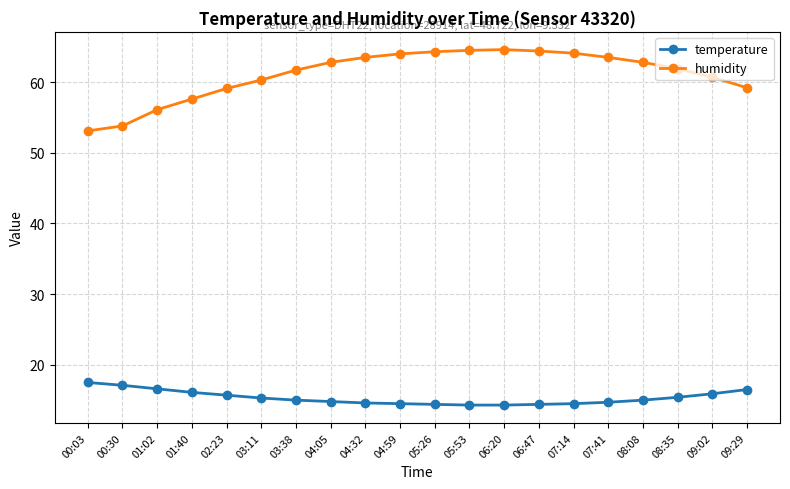

What is the sum of all humidity values?

1222.0